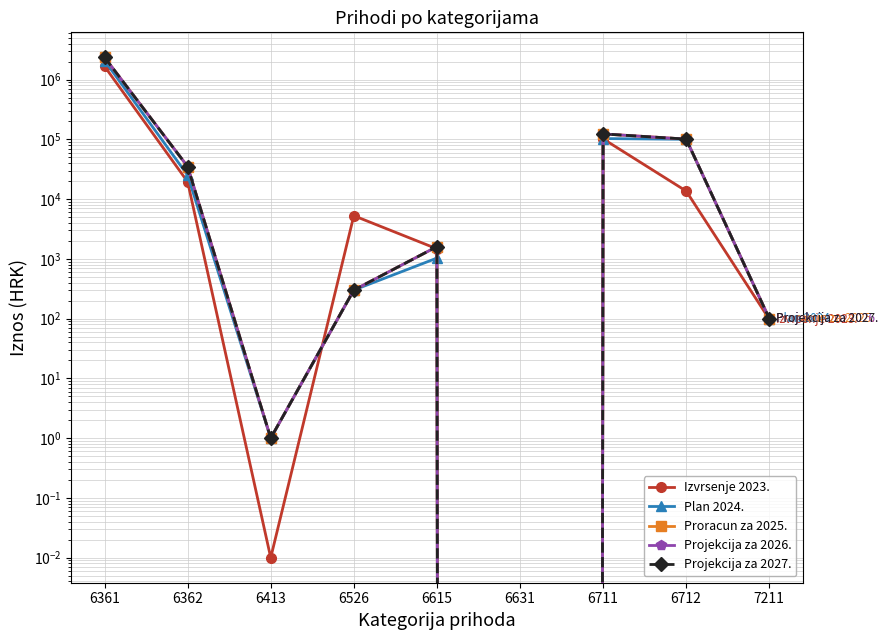

True or false: Projekcija za 2027. and Projekcija za 2026. cross at least once.

False